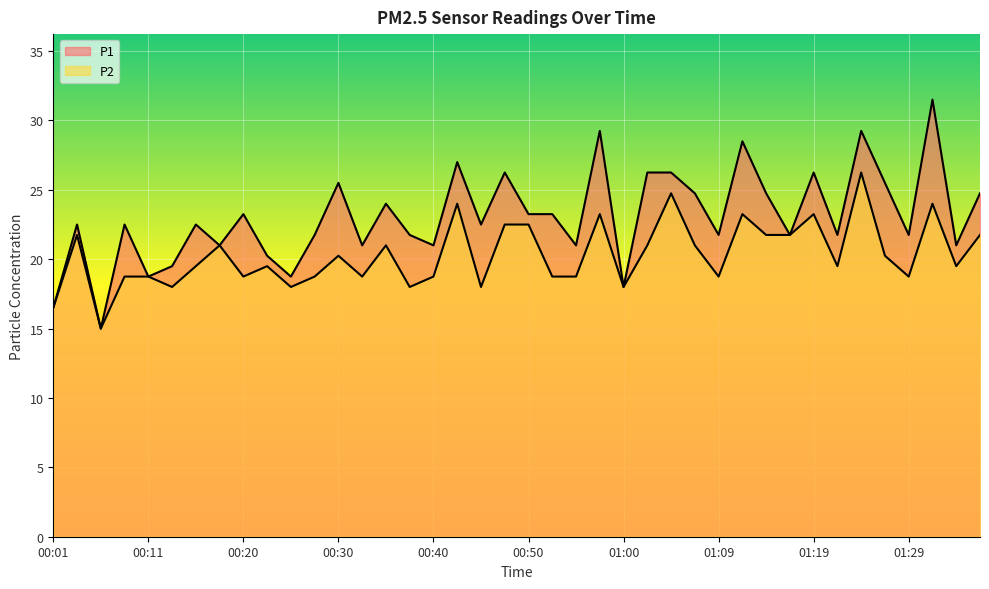

At which category is the sum across all series the highest?

01:24